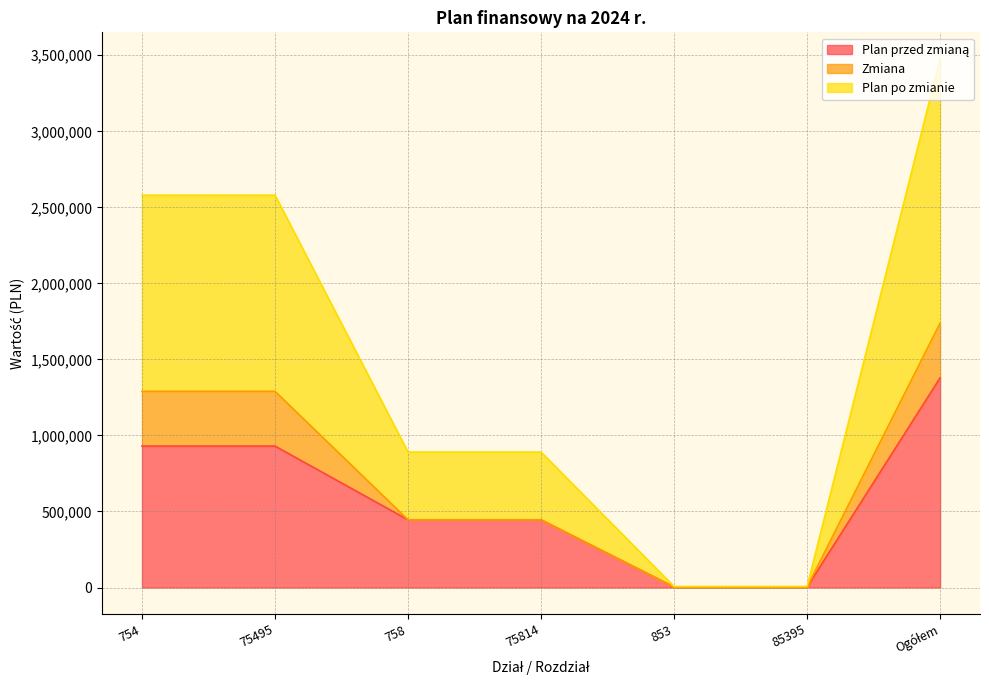

What is the label of the 5th point from the left?

853